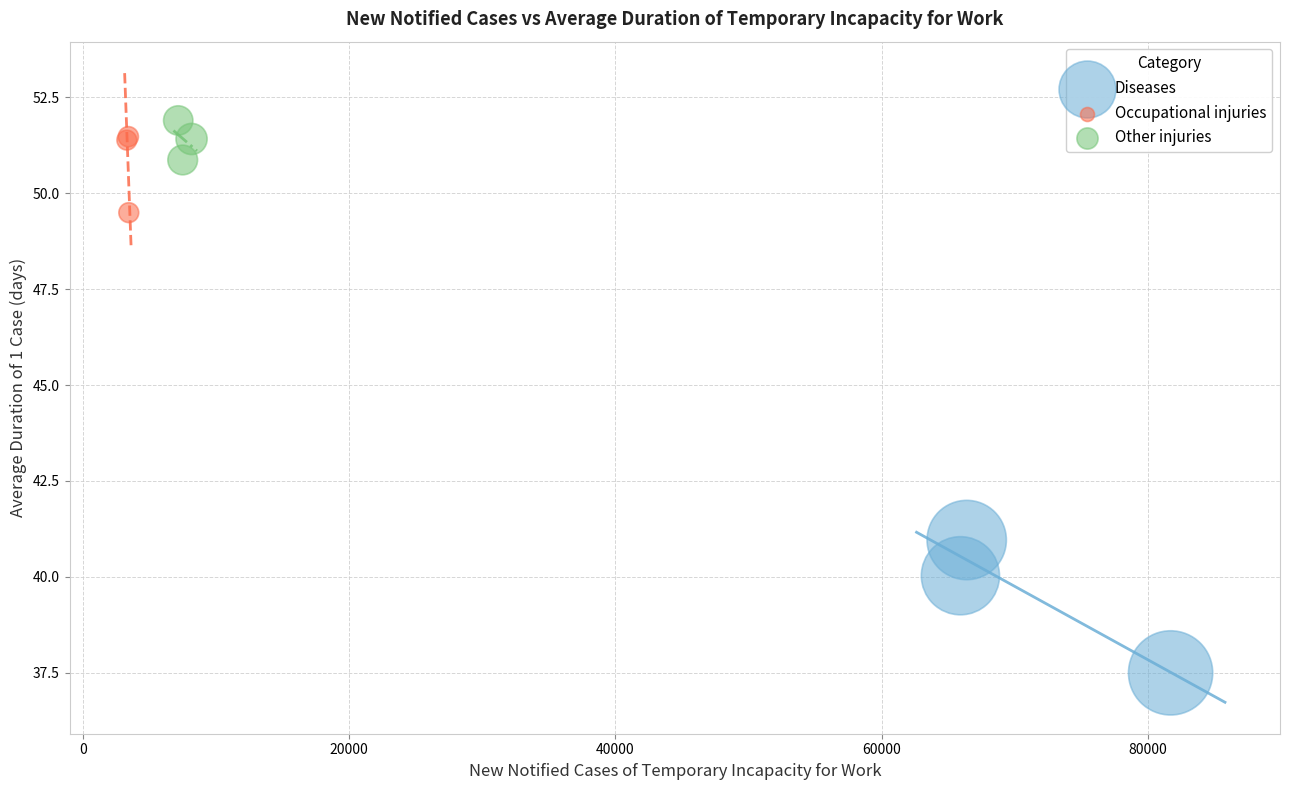

Which series reaches the maximum Y coordinate?

Other injuries